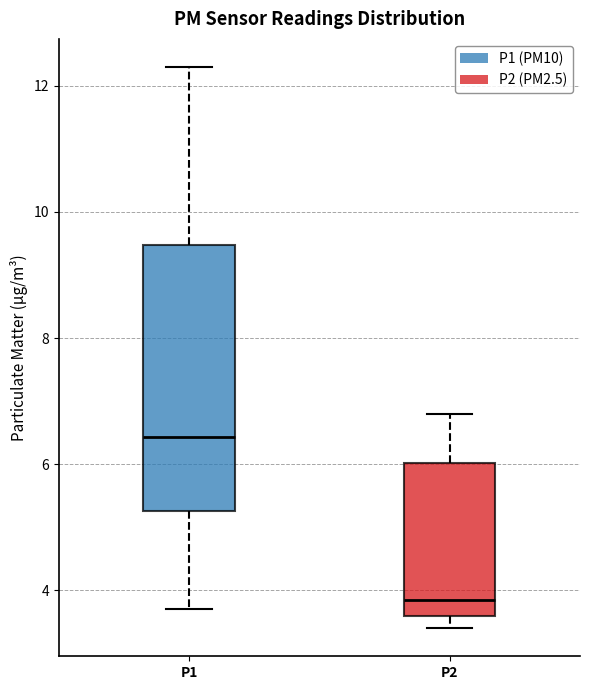

Which box has the lowest median line?

P2